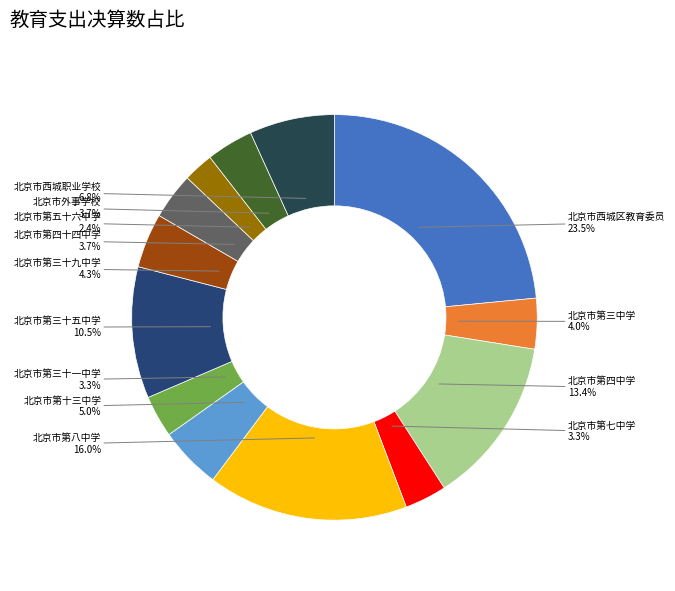

Is there a majority slice in this chart?

No